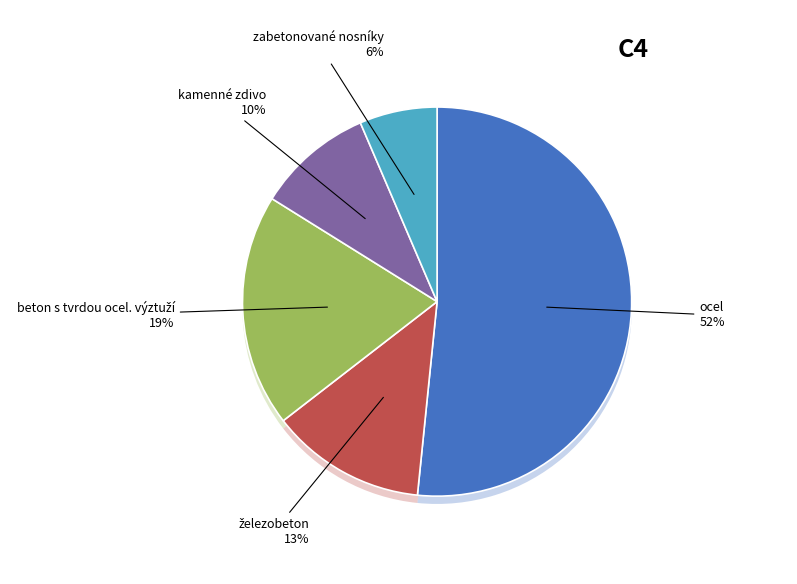

To the nearest percent, what is the average slice percentage?

20%